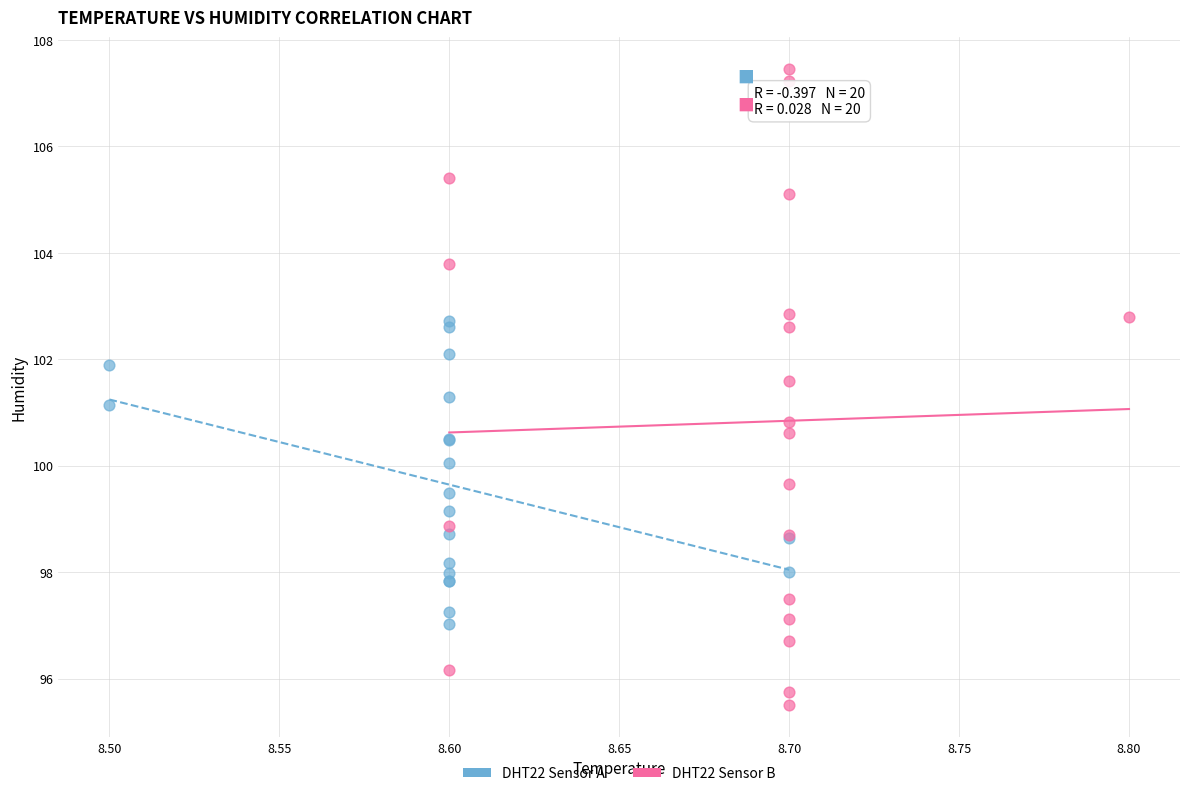

Which series contains the lowest Y value?

DHT22 Sensor B